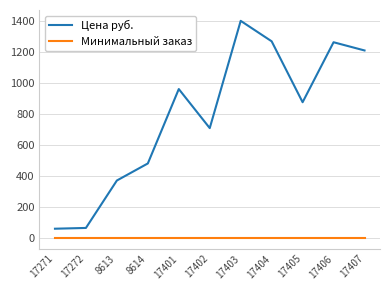

Does the chart have visible grid lines?

Yes